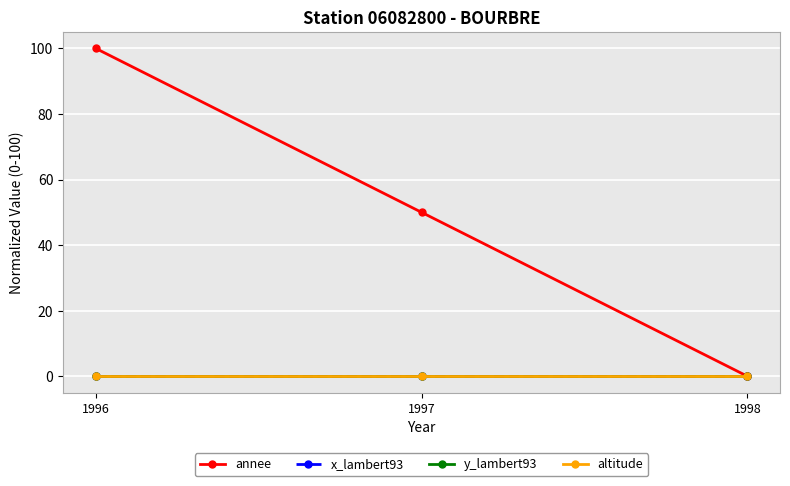

Where does the annee series first go above 50?

1996